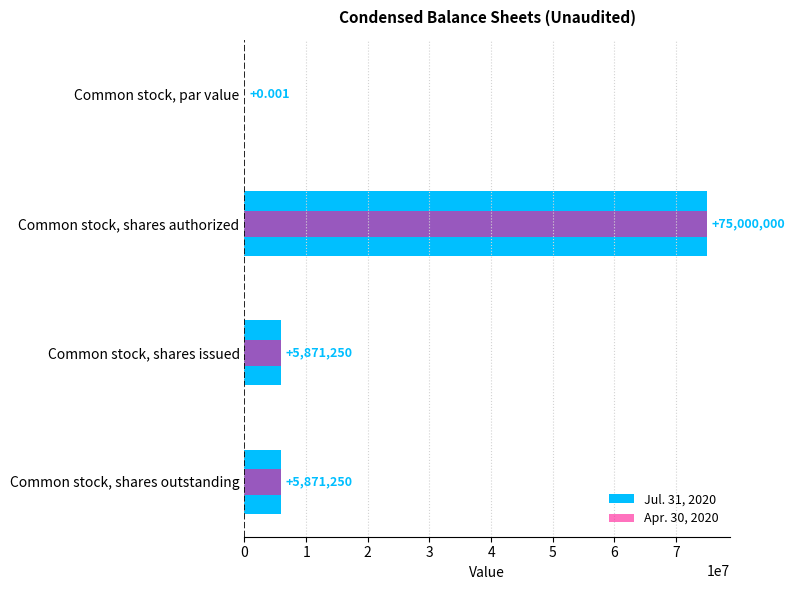

What is the difference between the maximum and minimum values in the Jul. 31, 2020 series?

75000000.0